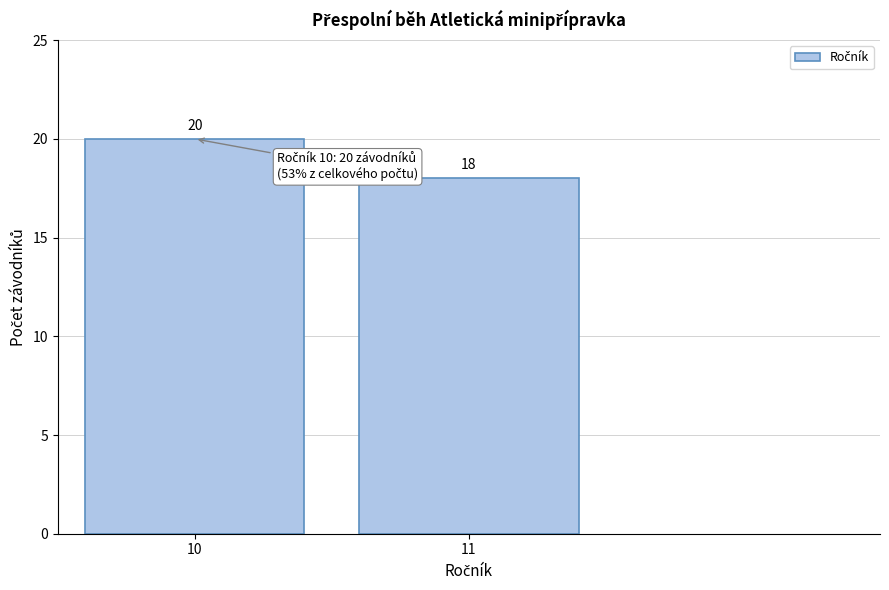

Reading right to left, transcribe all the data shown in this chart.

18	20